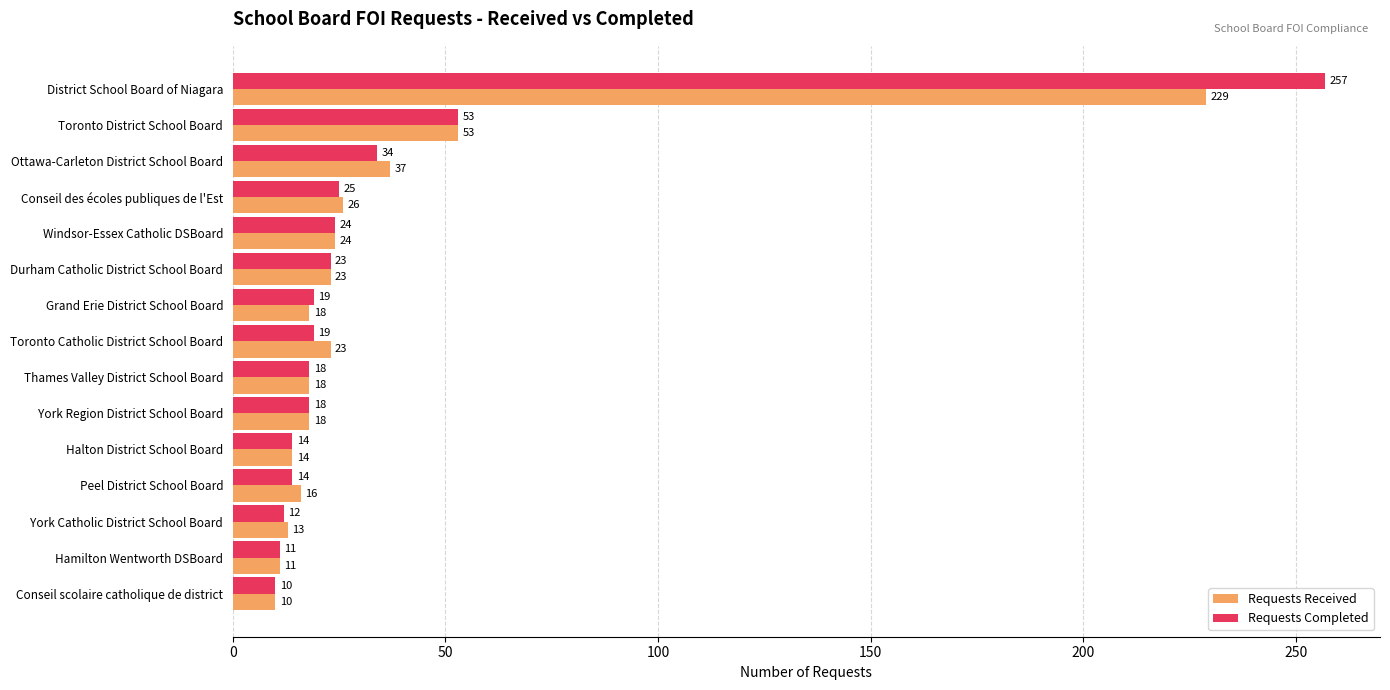

Read the Requests Completed value at Toronto Catholic District School Board, to the nearest 5.

20